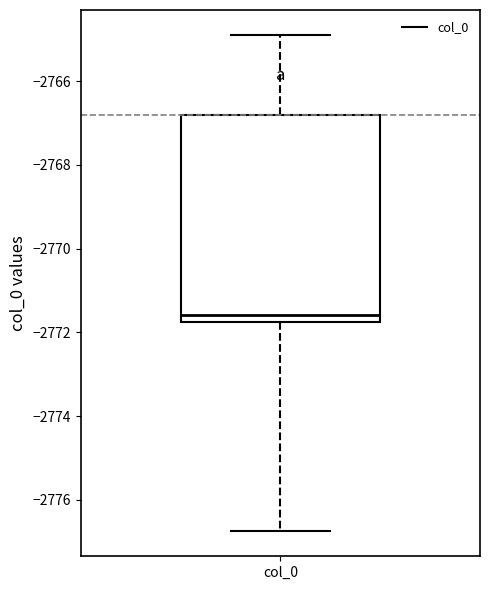

Transcribe this box plot: give where the median line is, the range the box spans, and where the two whiskers end, as read against the y-axis. The values are not printed on the chart, so give them approximately, as read against the axis.

median -2771.6, box -2771.8 to -2766.8, whiskers -2776.8 to -2764.8